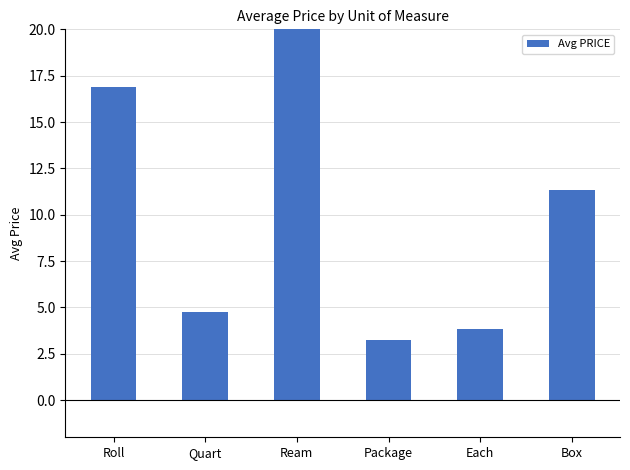

Reading left to right, what are all the values shown in this chart?

Roll=16.9	Quart=4.8	Ream=21.6	Package=3.2	Each=3.8	Box=11.4